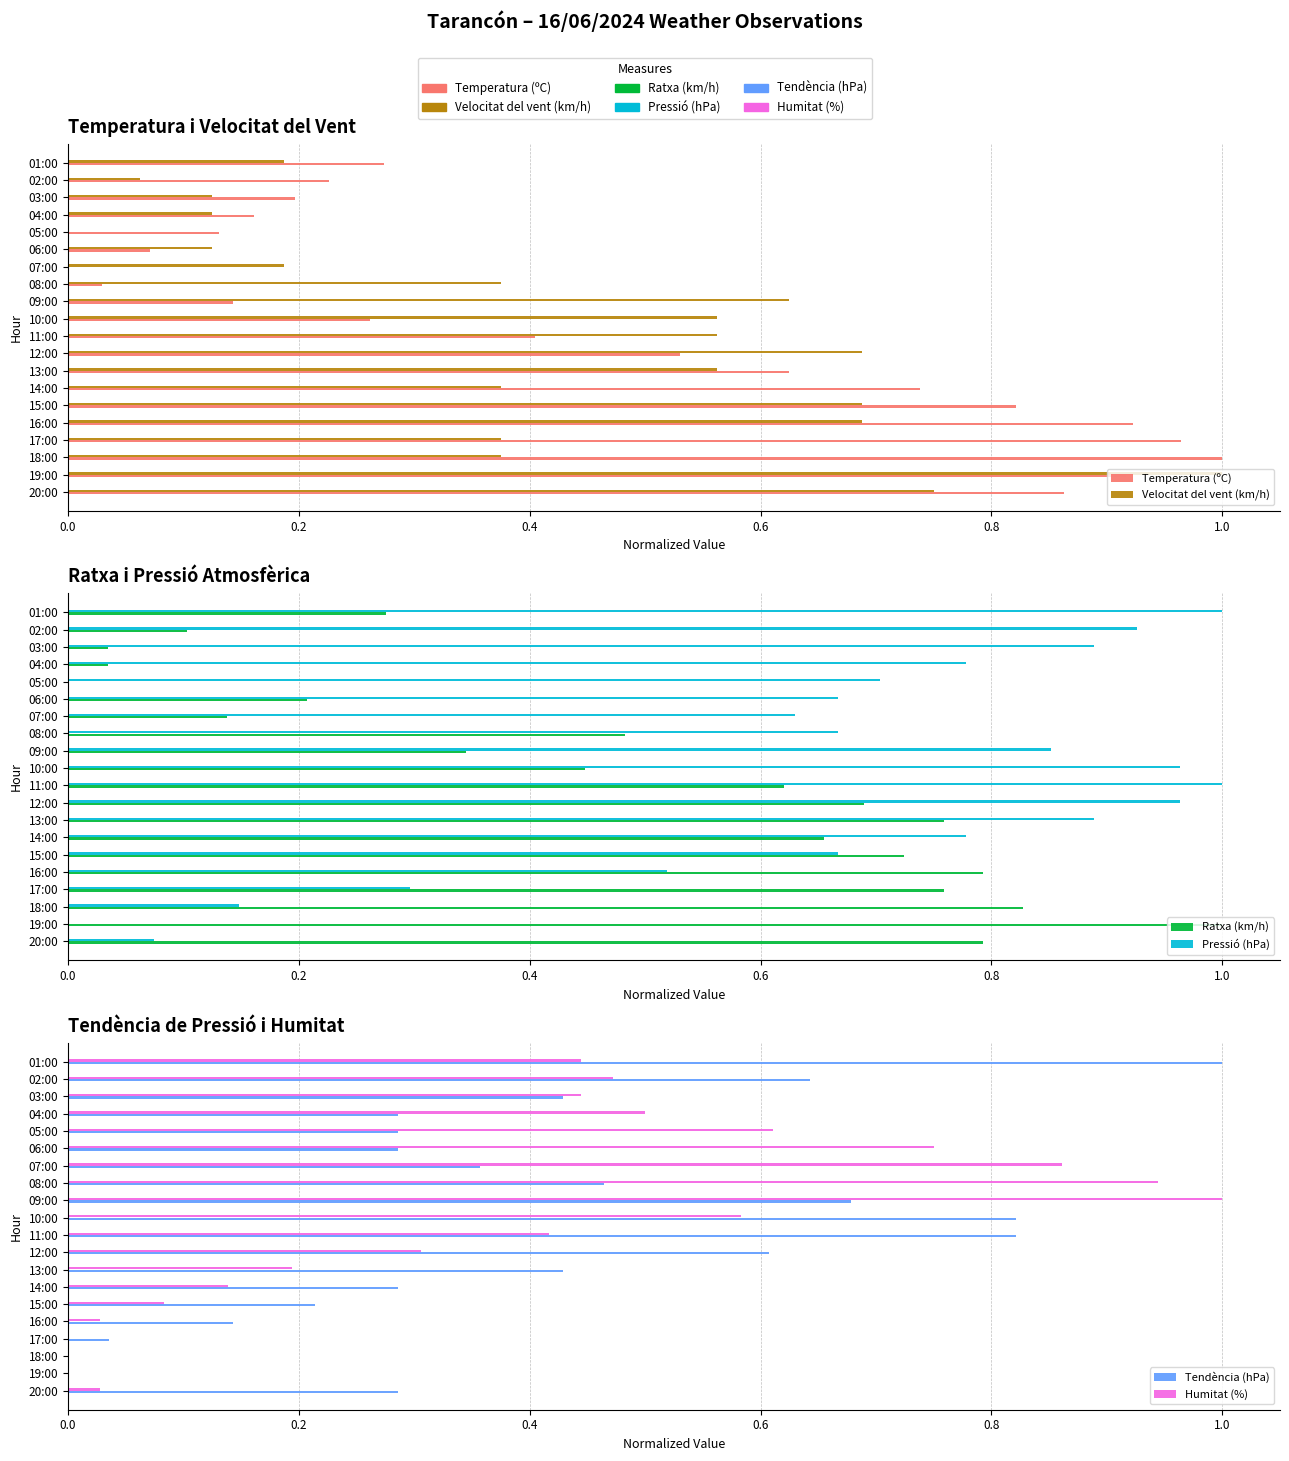

What position from the left is 01:00?

20